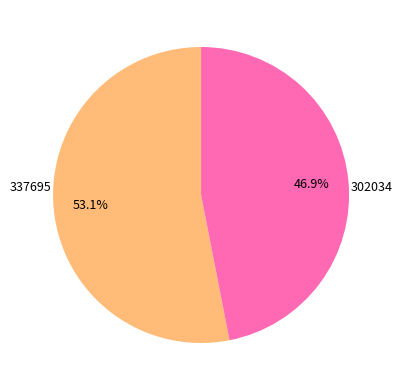

How many segments does this pie chart have?

2